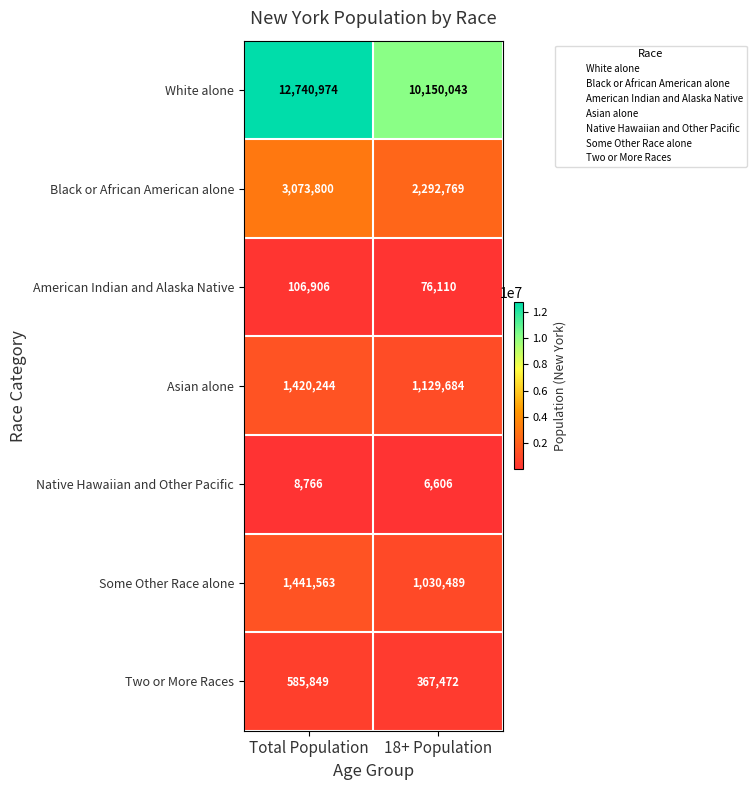

Rank the series at 18+ Population from lowest to highest value.

Native Hawaiian and Other Pacific, American Indian and Alaska Native, Two or More Races, Some Other Race alone, Asian alone, Black or African American alone, White alone